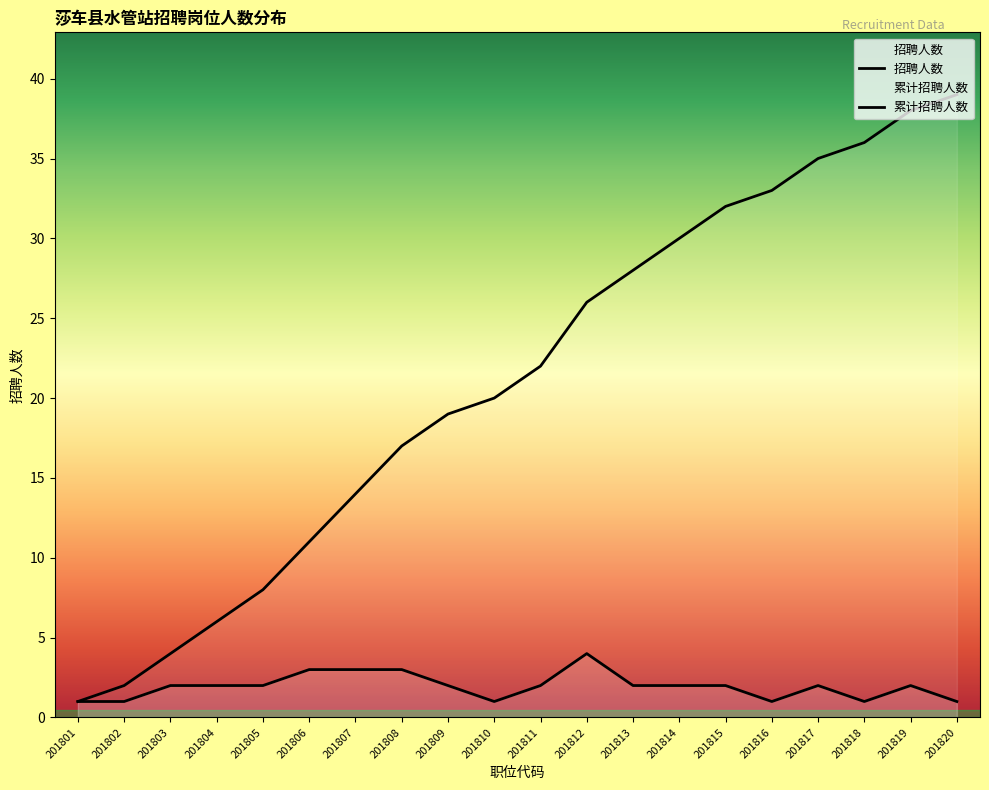

True or false: 招聘人数 and 累计招聘人数 intersect in this chart.

False